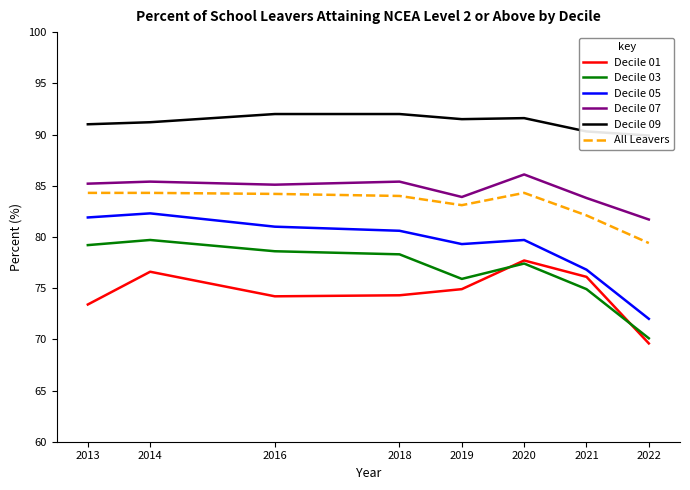

Reading left to right, list all the values displayed in this chart.

Decile 01: 73.4	76.6	74.2	74.3	74.9	77.7	76.1	69.6
Decile 03: 79.2	79.7	78.6	78.3	75.9	77.4	74.9	70.1
Decile 05: 81.9	82.3	81.0	80.6	79.3	79.7	76.8	72.0
Decile 07: 85.2	85.4	85.1	85.4	83.9	86.1	83.8	81.7
Decile 09: 91.0	91.2	92.0	92.0	91.5	91.6	90.3	89.9
All Leavers: 84.3	84.3	84.2	84.0	83.1	84.3	82.1	79.4